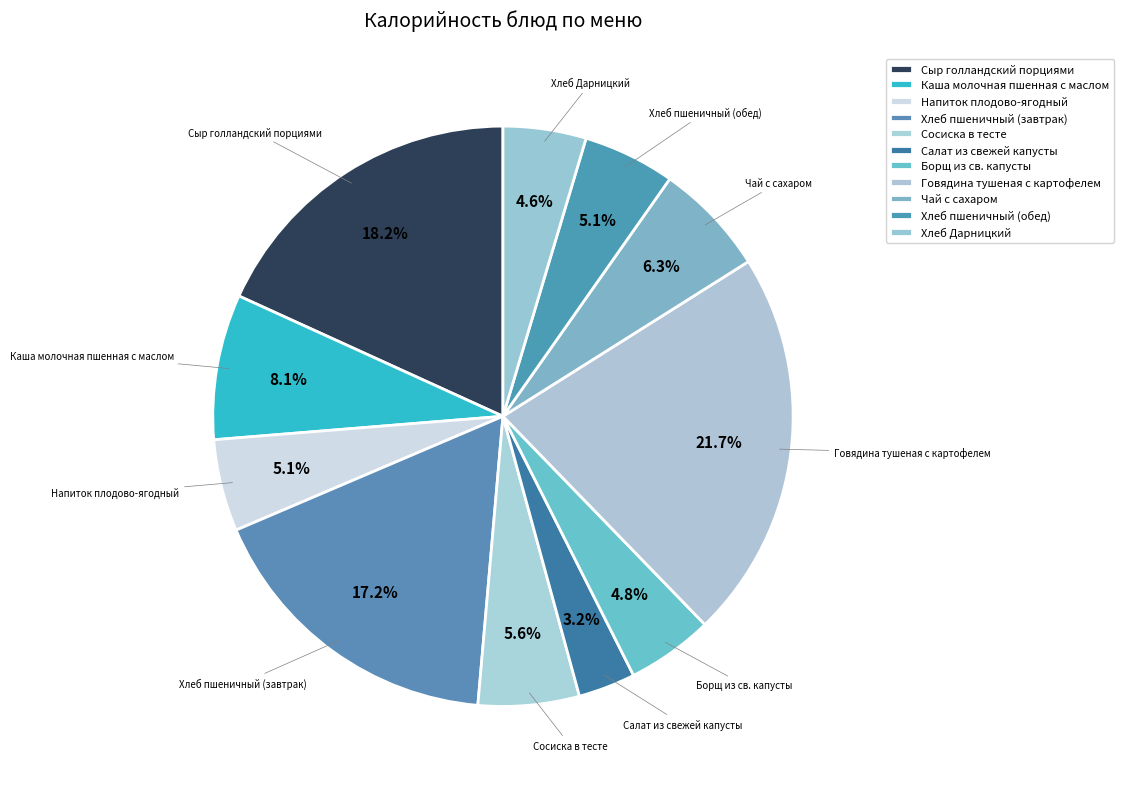

Count the number of slices in the pie.

11